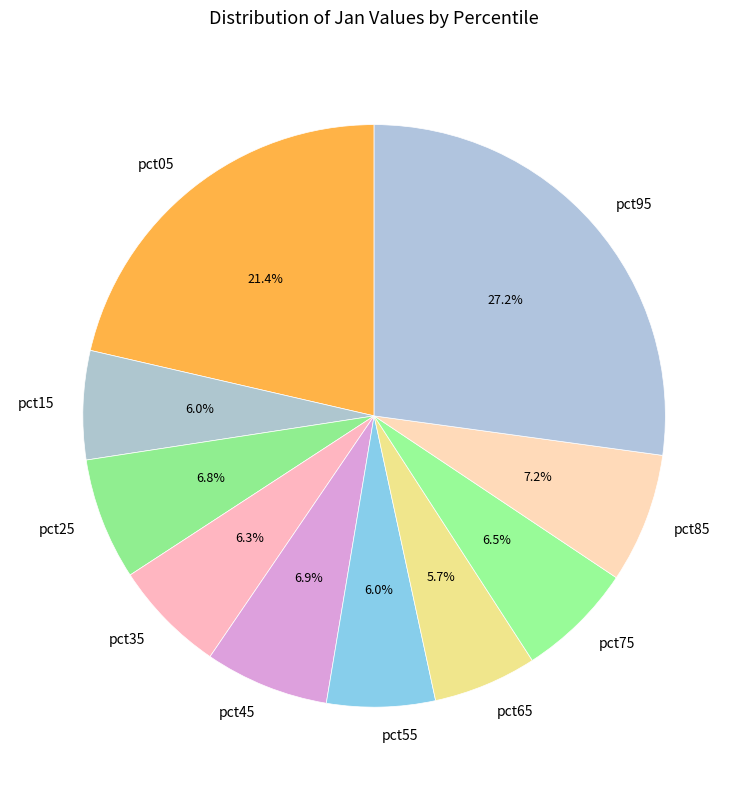

Is it true that pct85 is 19% of the pie?

False